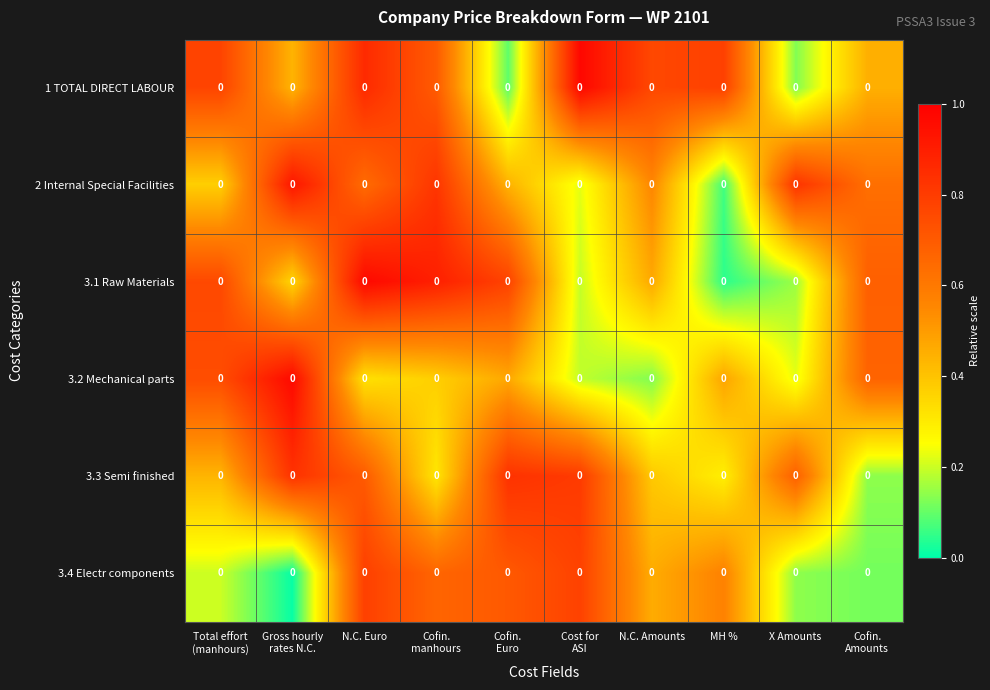

What is the total value across all series at Cost for
ASI?

3.2